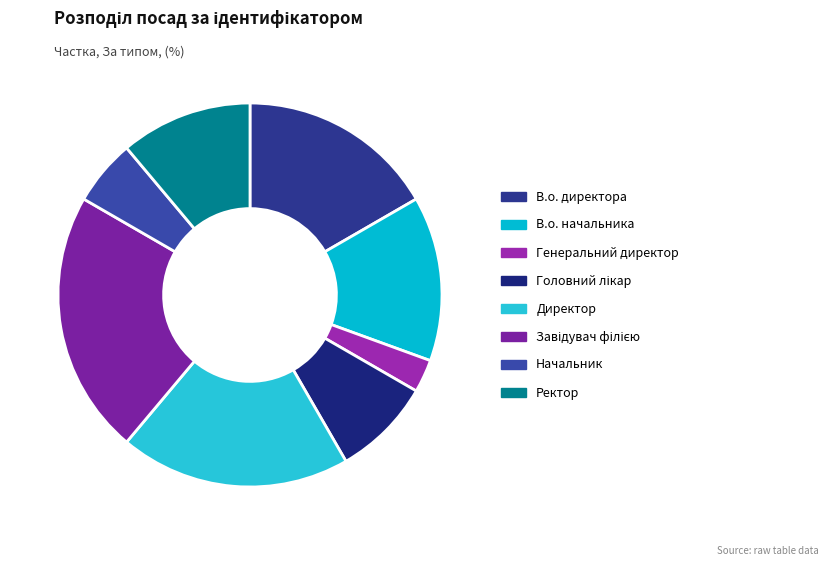

What is the smallest slice in the pie chart?

Генеральний директор